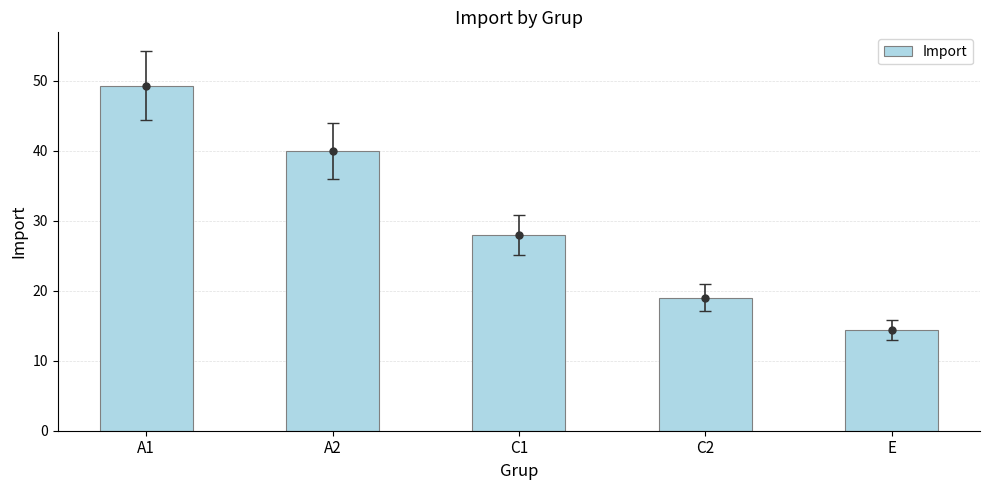

True or false: the data shows 11.2 at C2.

False